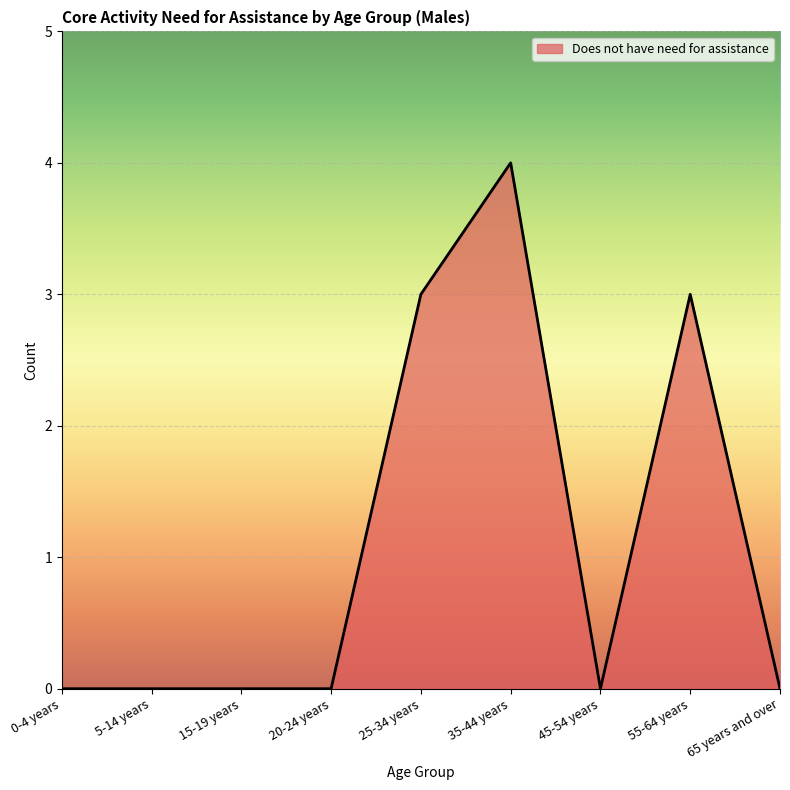

The chart shows a value of 0 at 20-24 years. True or false?

True